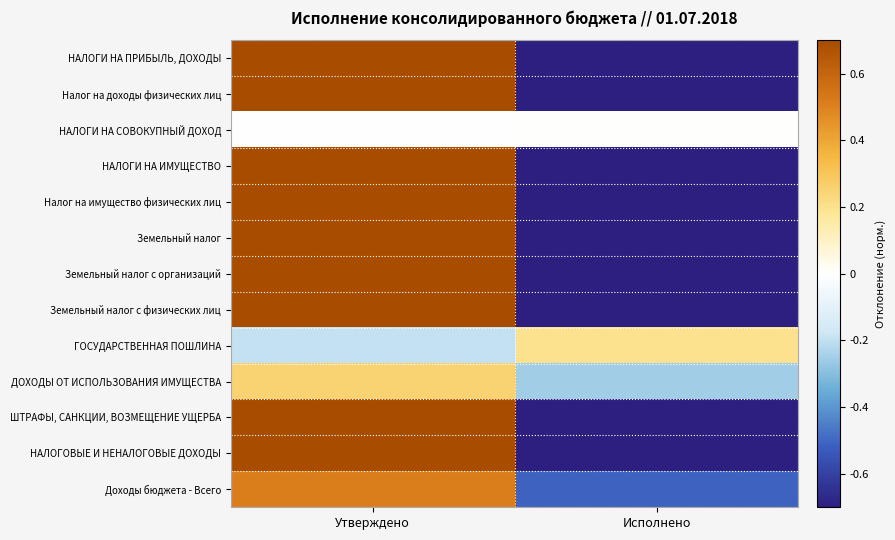

What is the total value across all series at Исполнено?

-8.6